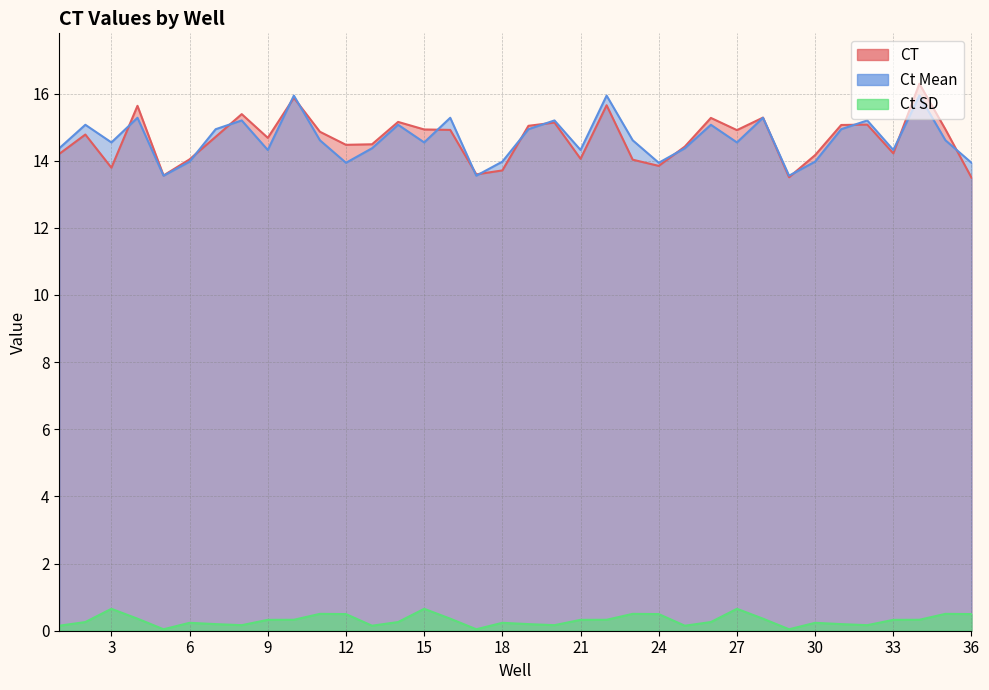

The value of Ct SD at 28 is 0.1. True or false?

False